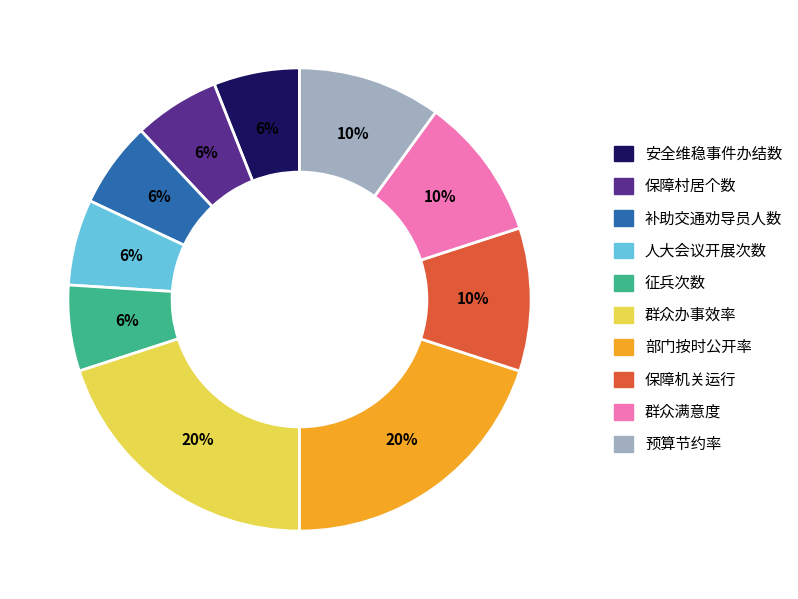

Is there any slice that represents more than half of the pie?

No